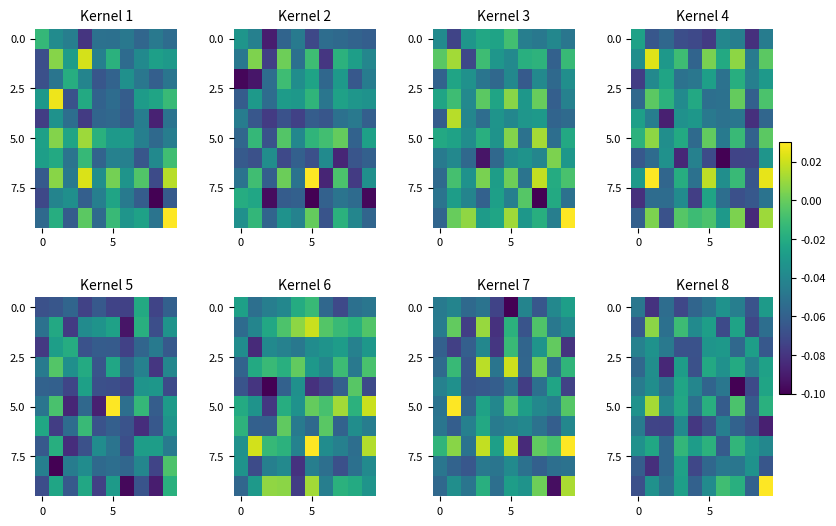

How many data points does each series have?

10